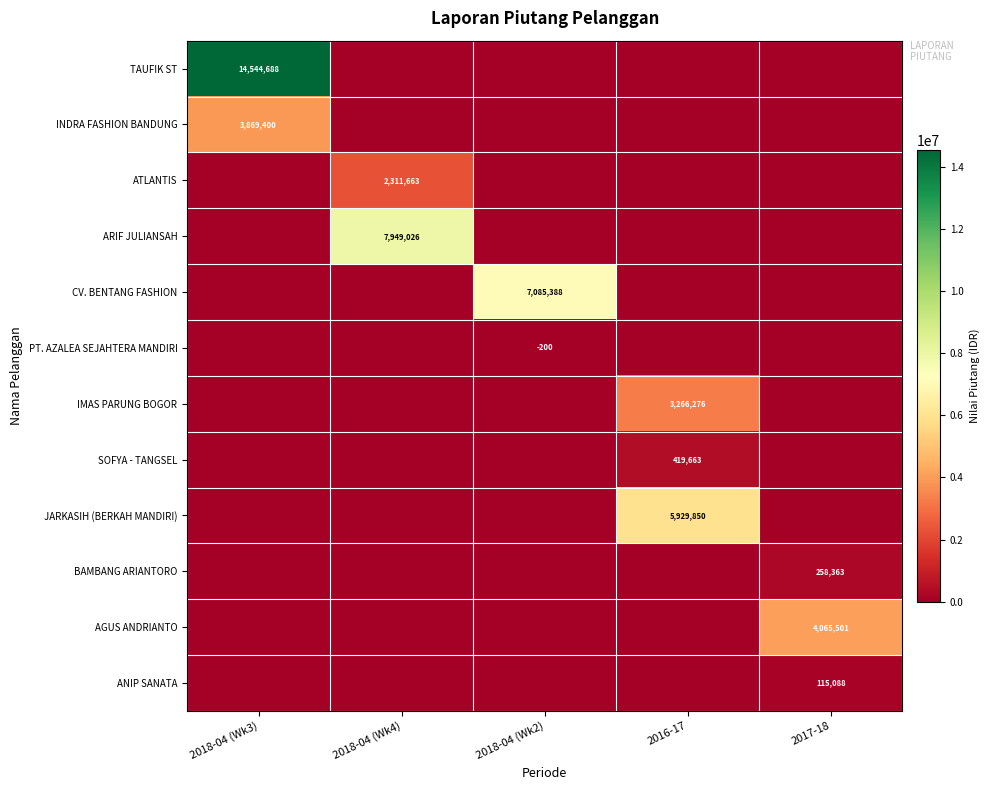

True or false: PT. AZALEA SEJAHTERA MANDIRI has a value of -200 at 2018-04 (Wk2).

True